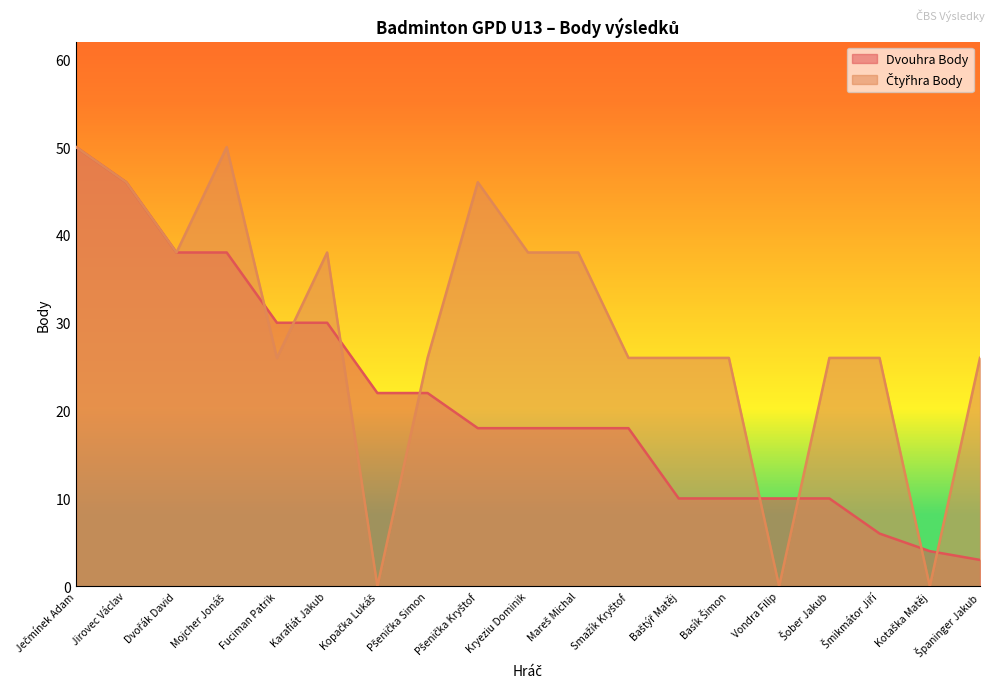

What is the minimum value for Dvouhra Body?

3